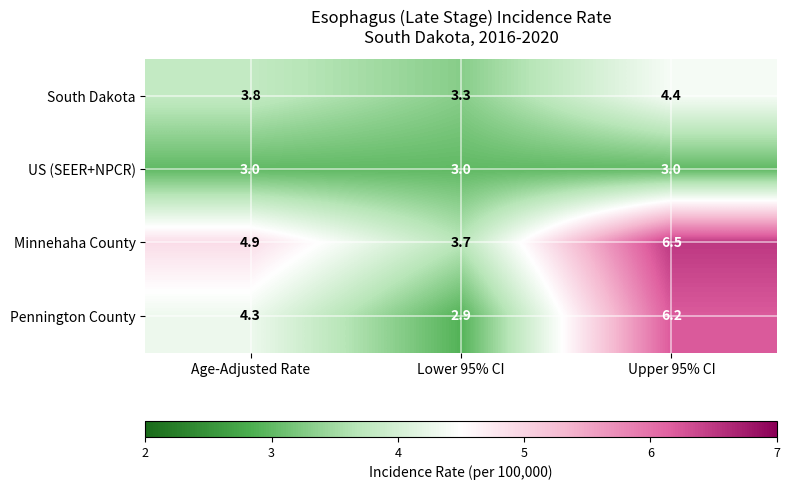

Count the number of categories in the chart.

3